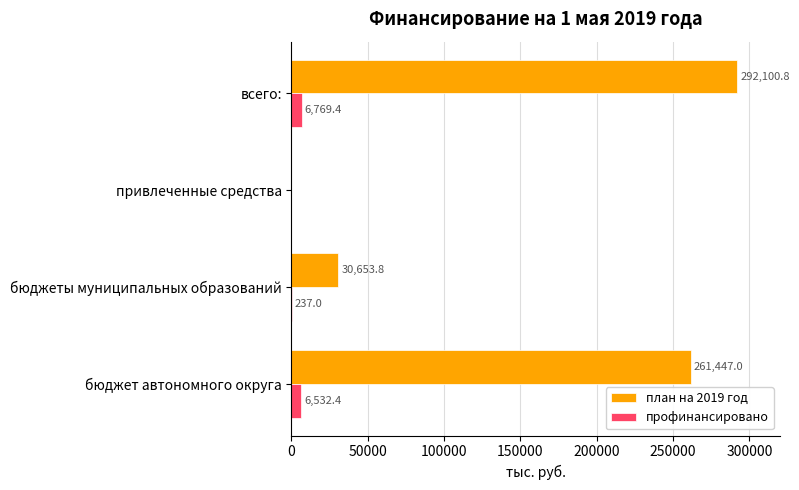

Which series changed the most between бюджеты муниципальных образований and всего:?

план на 2019 год